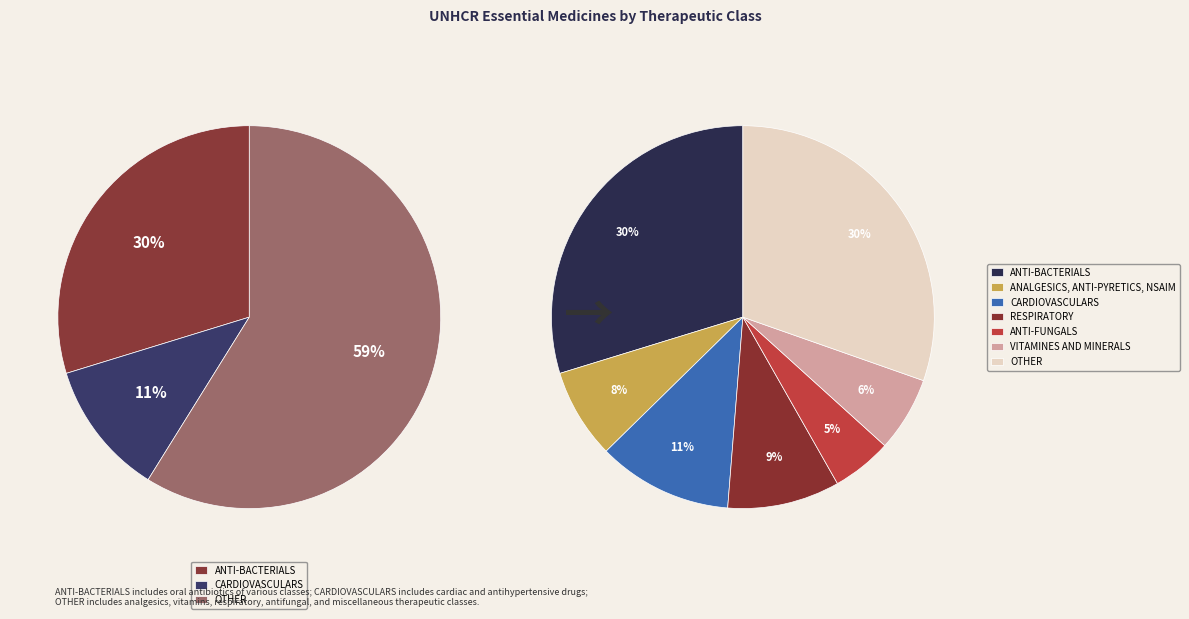

To the nearest percent, what is the combined percentage of ANTI-FUNGALS and ANALGESICS, ANTI-PYRETICS, NSAIM?

13%